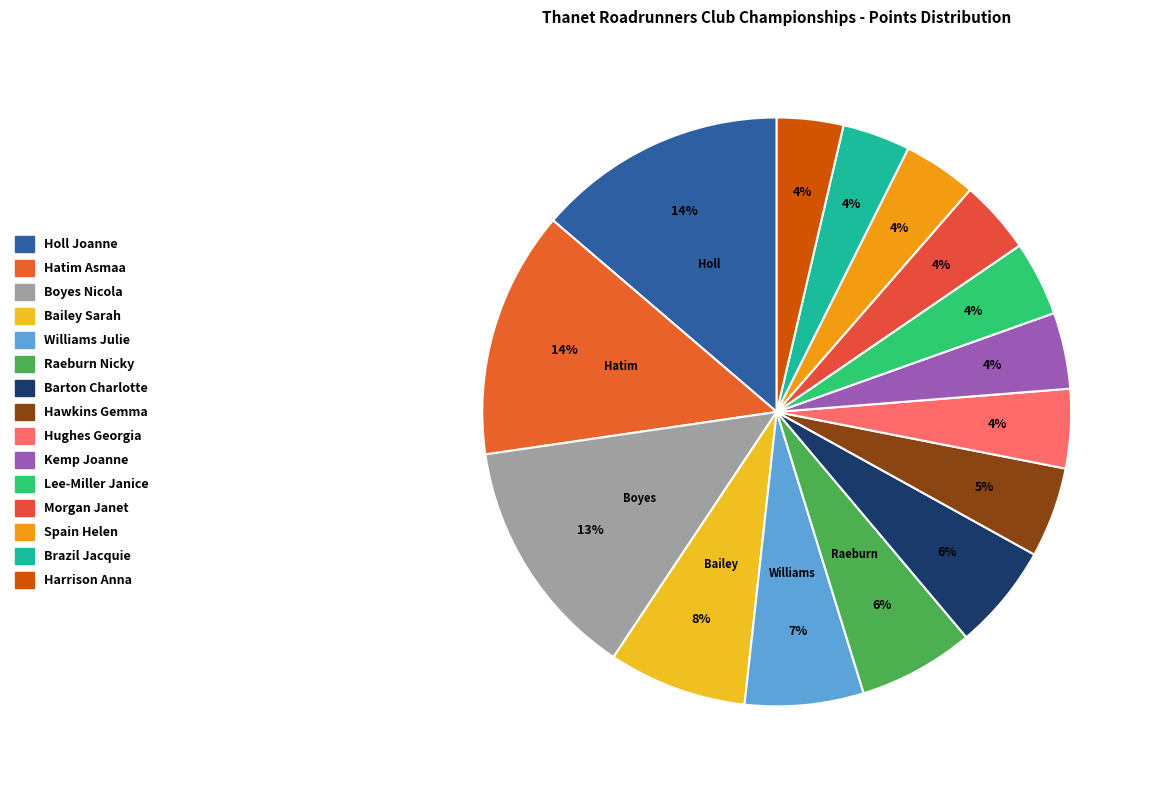

Is the sum of Hatim Asmaa and Boyes Nicola greater than half?

No